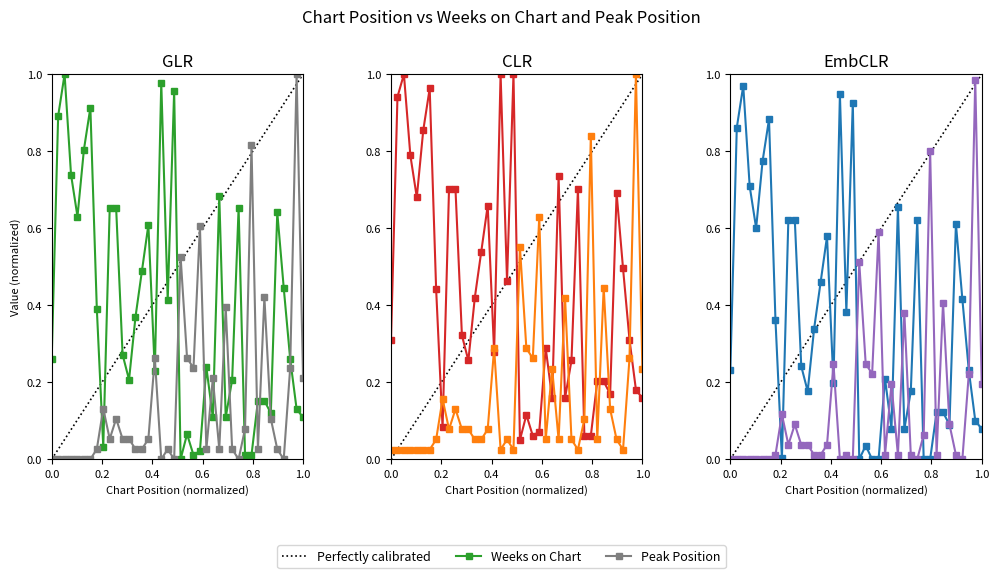

What is the difference between the maximum and minimum values in the Peak Position series?

1.0